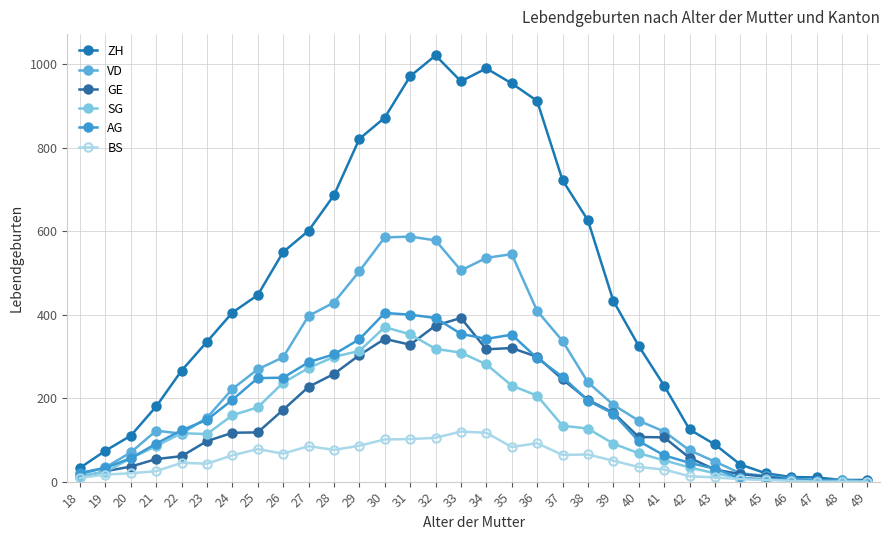

Which series ends up on top after the final intersection of GE and VD?

GE